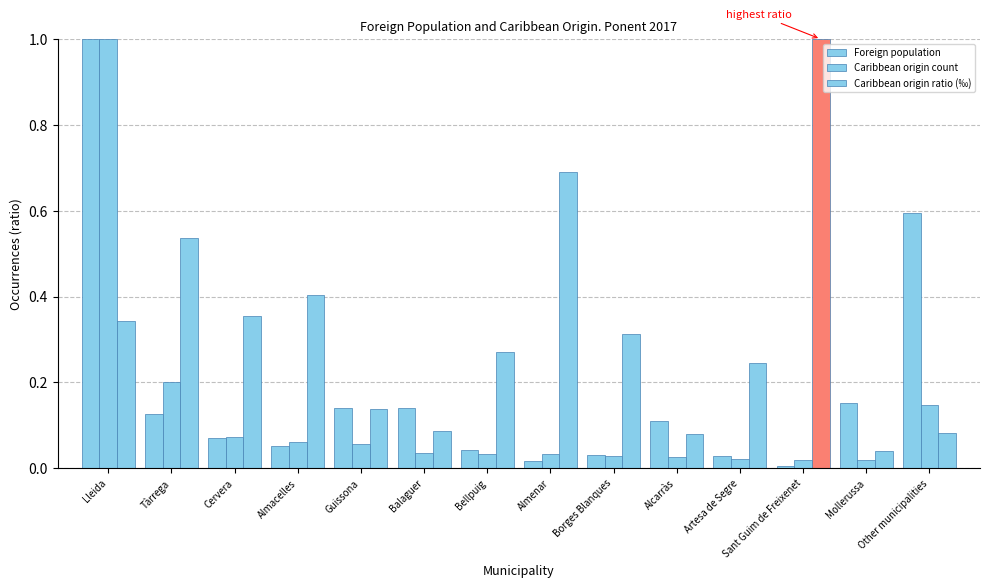

Which category has the lowest value in the Caribbean origin count series?

Sant Guim de Freixenet